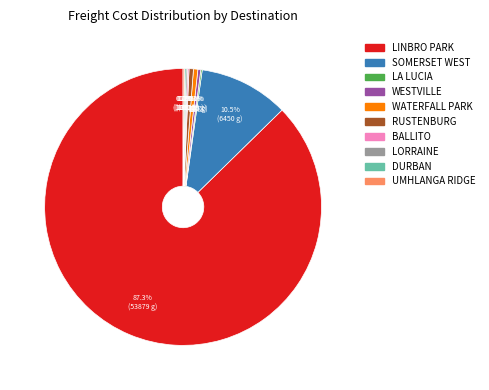

What is the largest slice in the pie chart?

LINBRO PARK